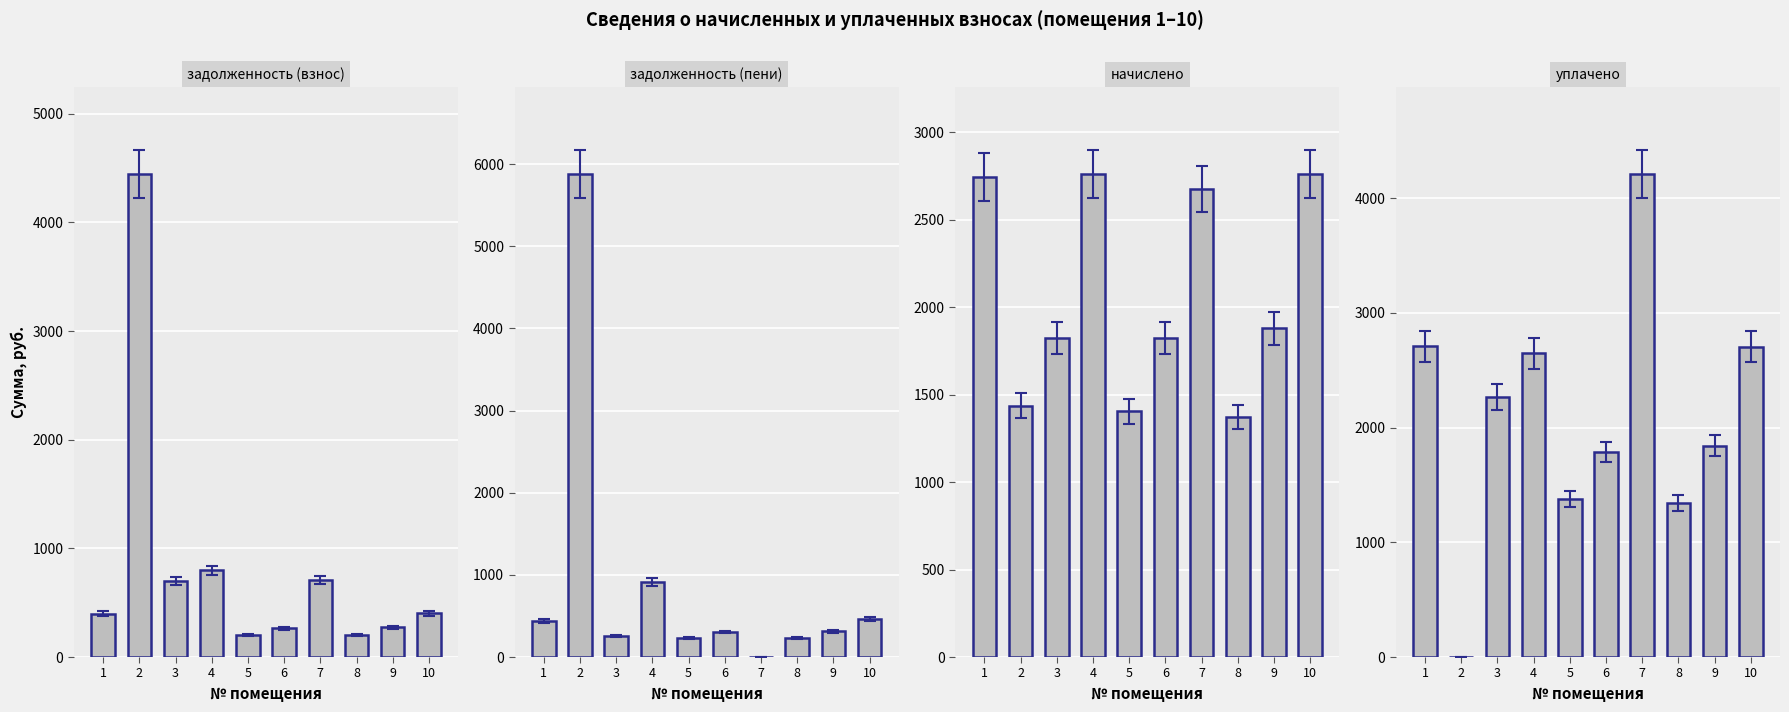

What is the total value across all series at 1?

6289.5